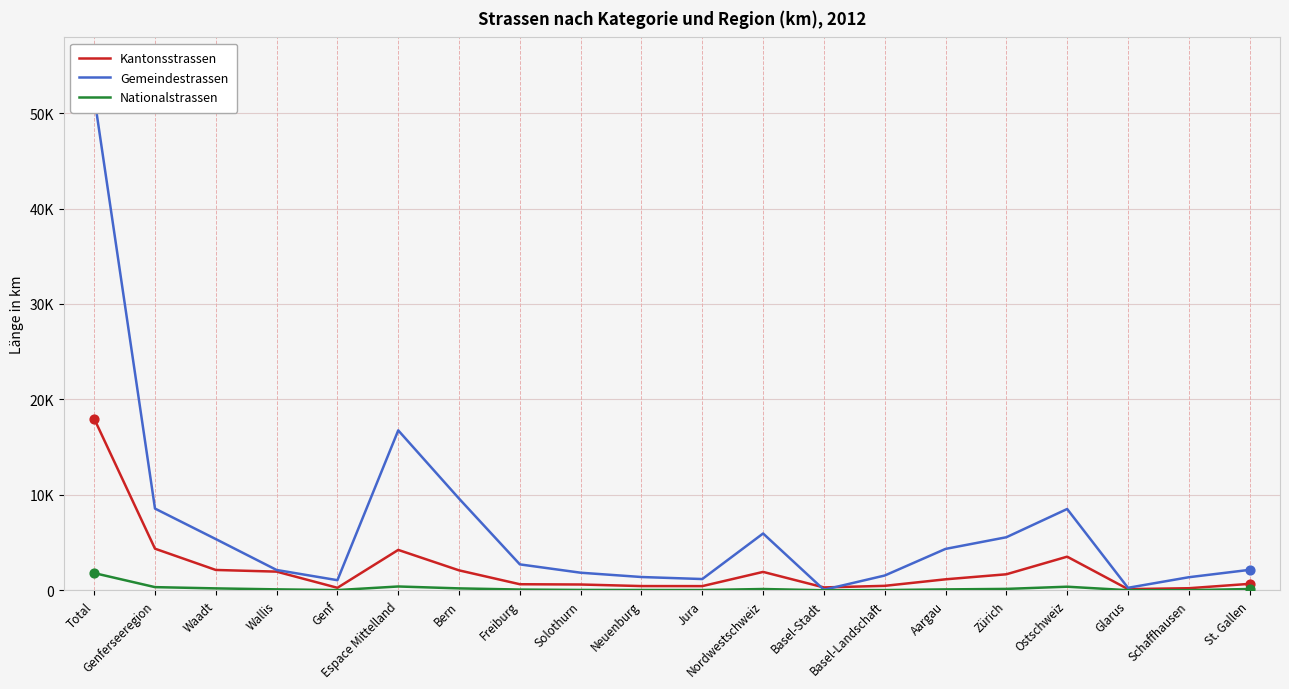

At how many categories does at least one series exceed 42962?

1